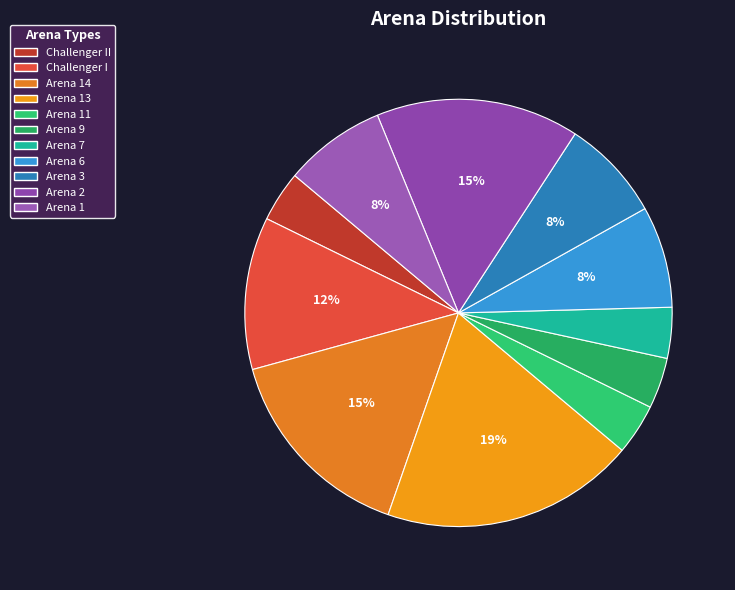

Is there a majority slice in this chart?

No